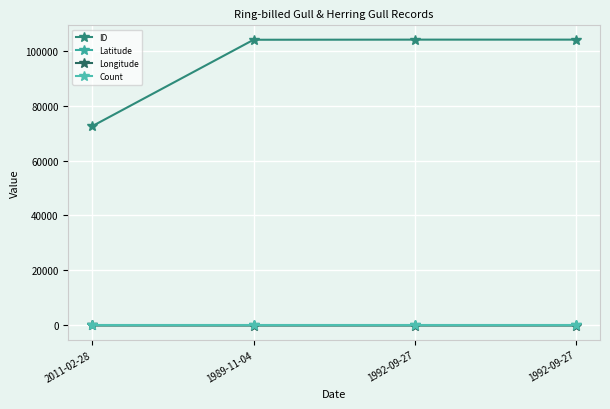

Between 2011-02-28 and 1992-09-27, which series saw the biggest shift?

ID